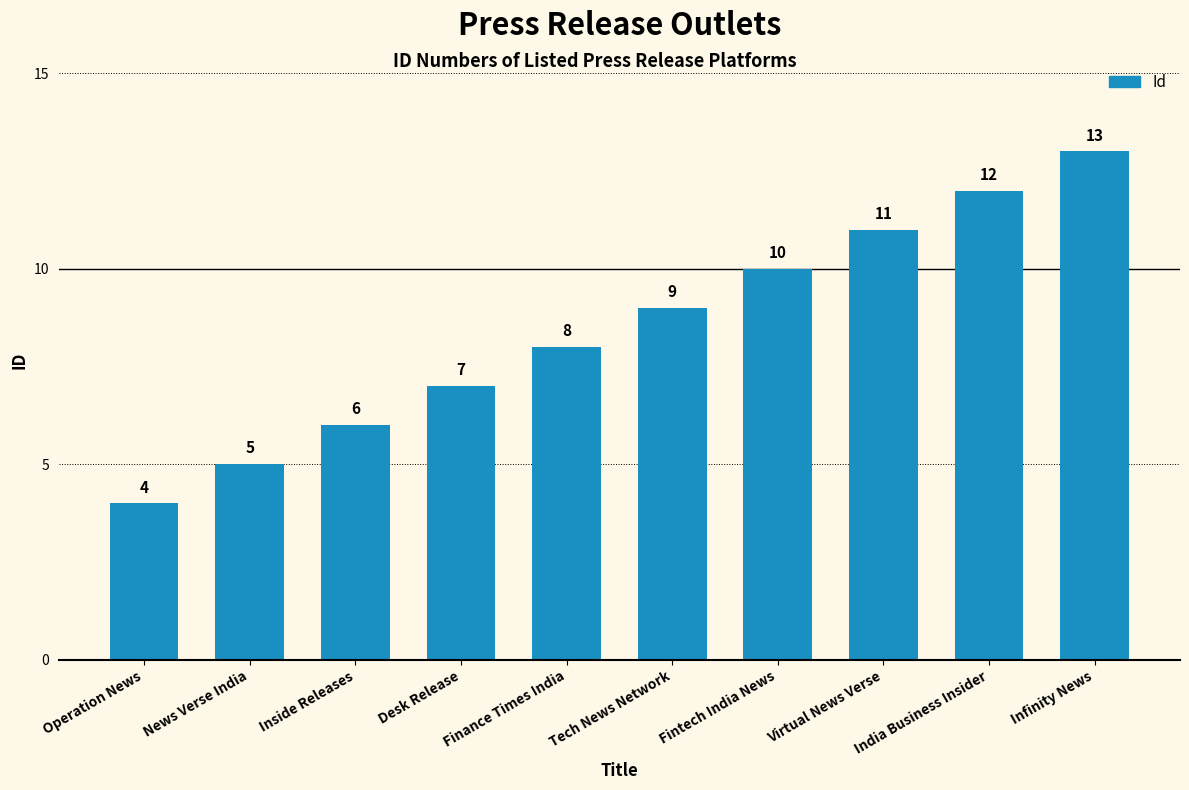

How many data points does each series have?

10